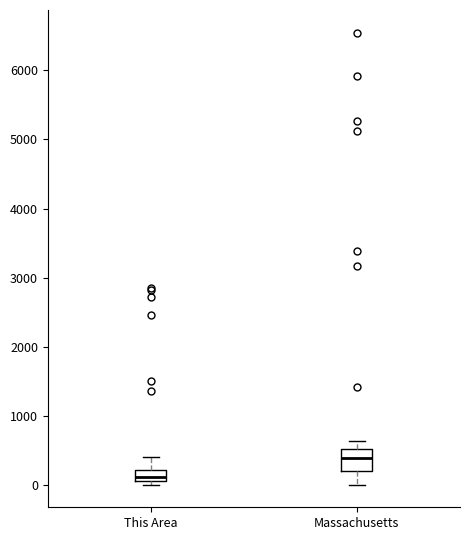

Which box has the lowest median line?

This Area